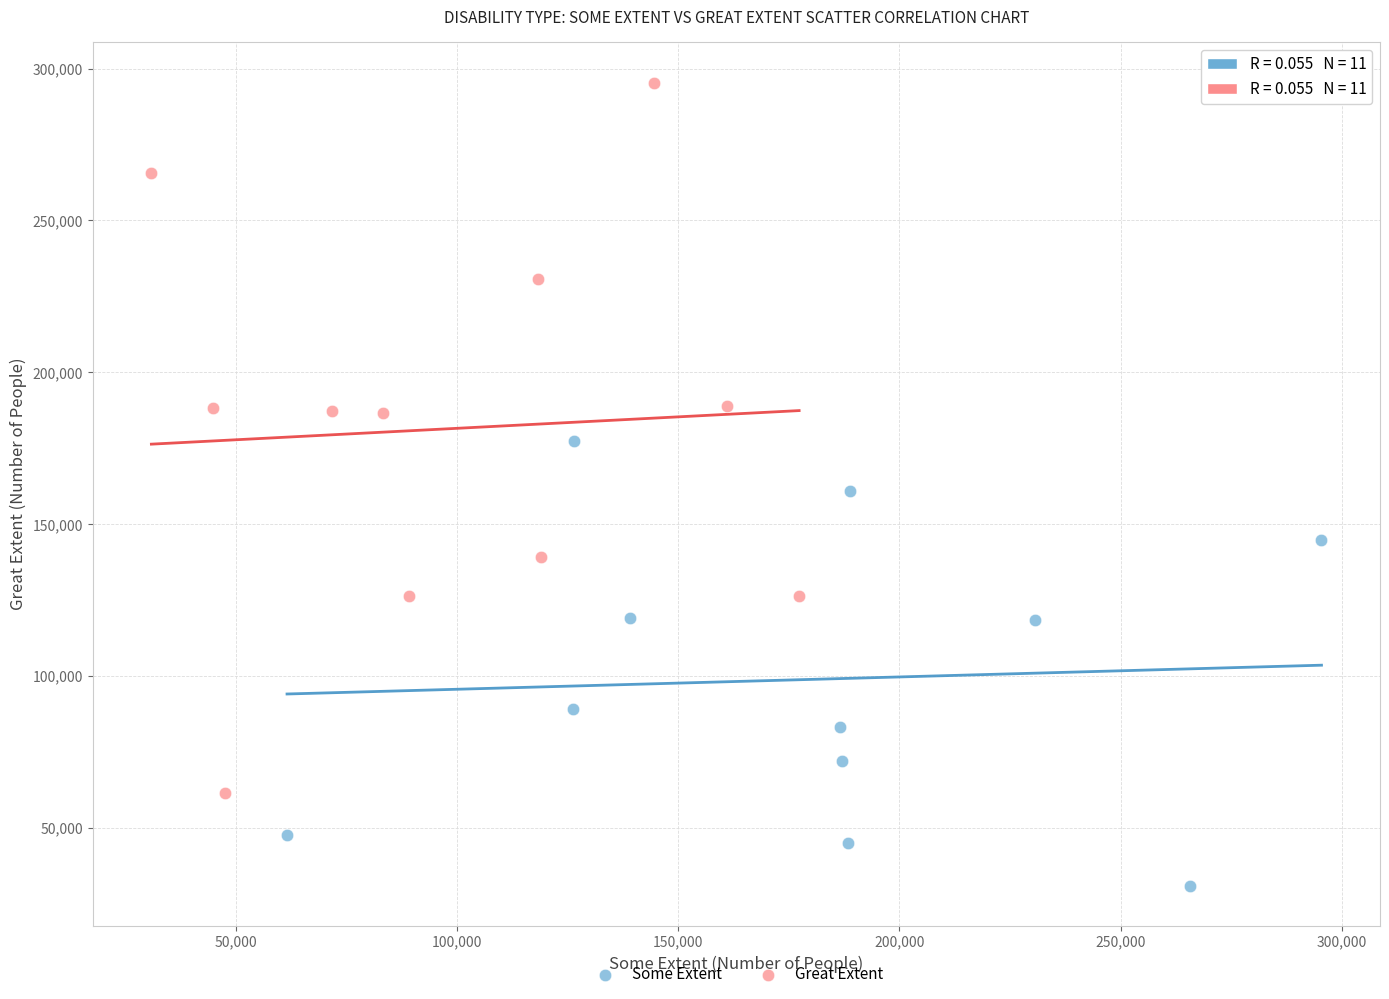

Which series has the widest spread of Y values?

Great Extent